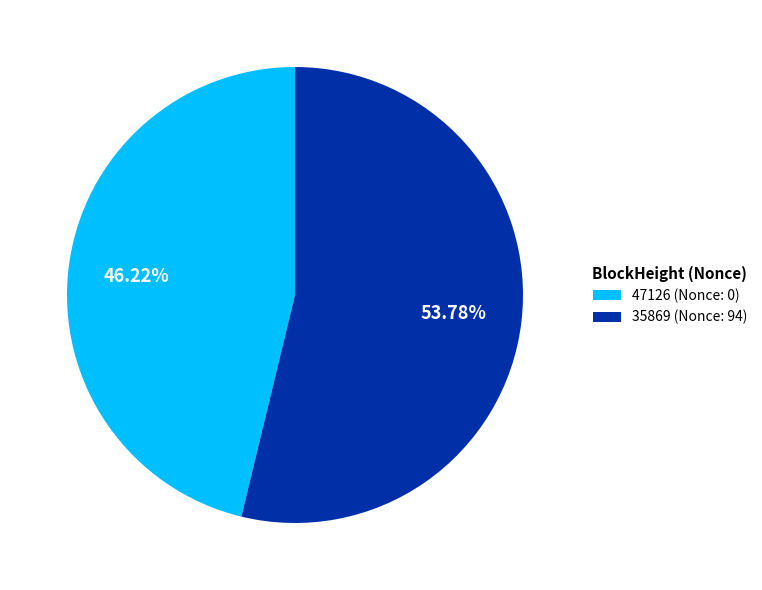

Which slice is the smallest?

47126